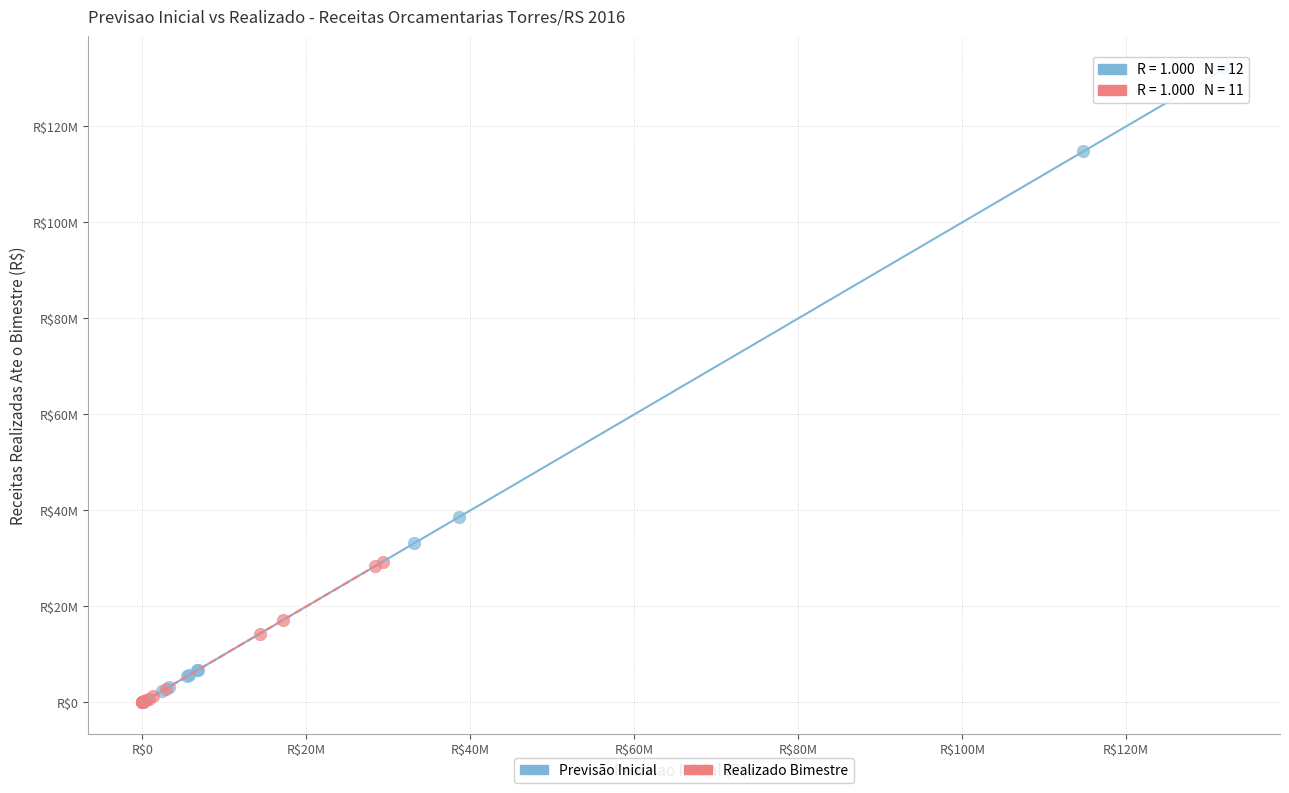

Which series has the largest Y range (max minus min)?

Previsão Inicial